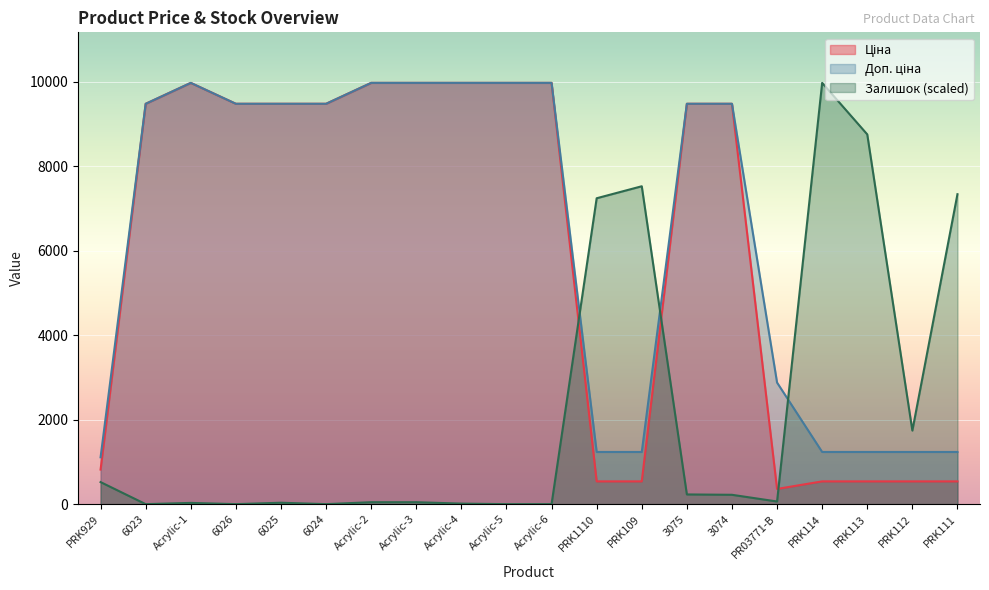

What are all the series names shown in the legend?

Ціна, Доп. ціна, Залишок